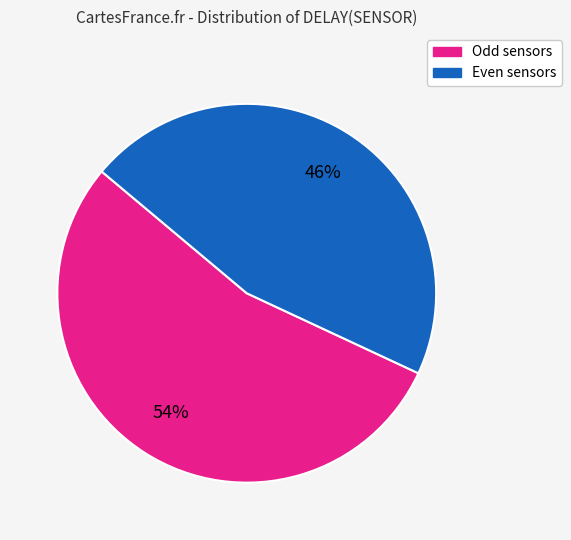

Is there a majority slice in this chart?

Yes